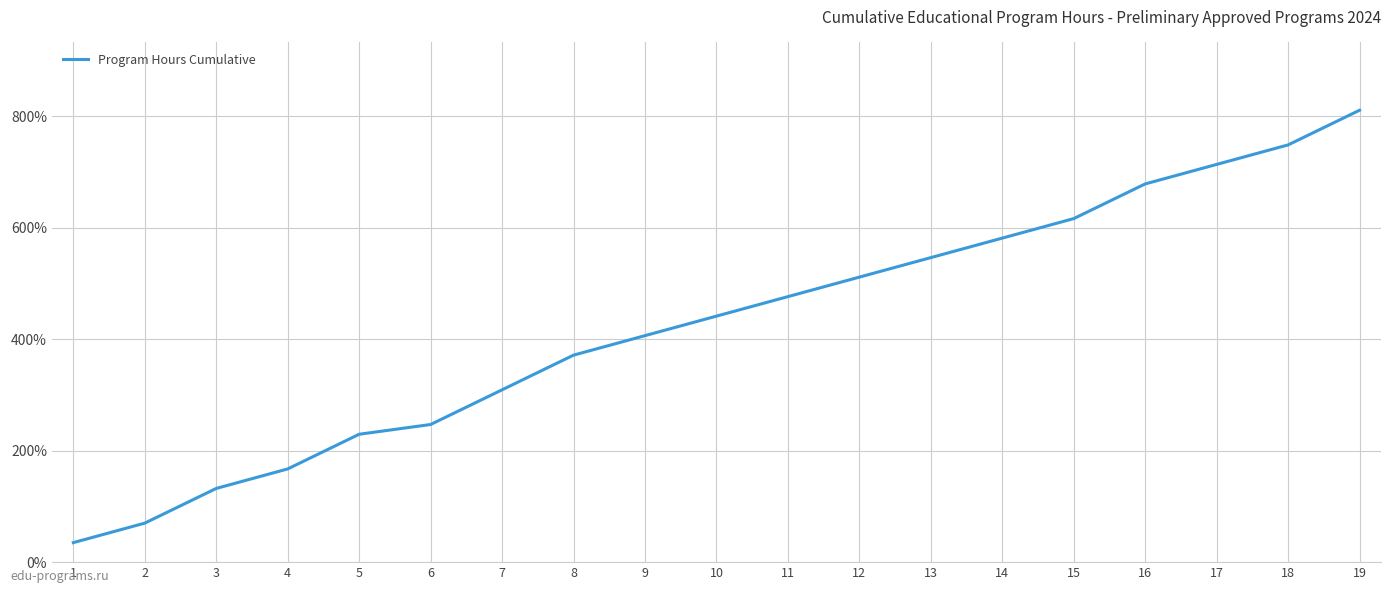

What is the difference between the values at 12 and 11?

35.0